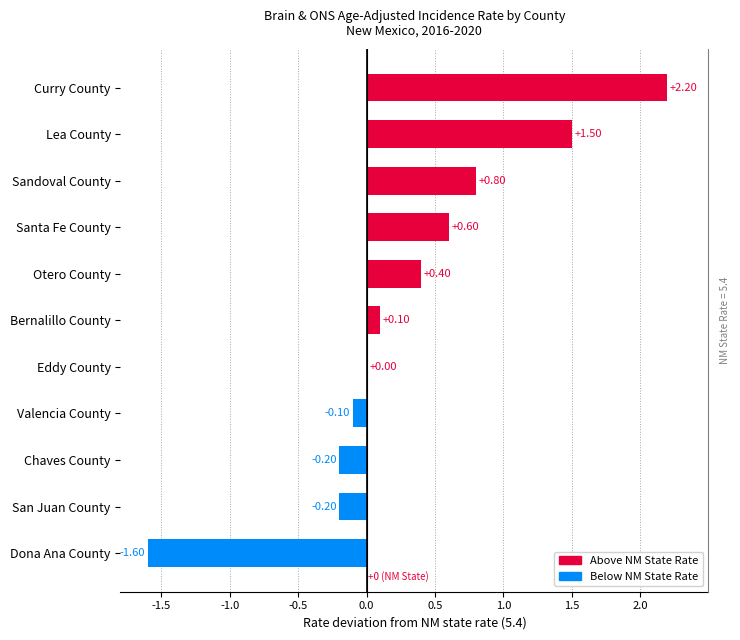

True or false: the data shows -0.2 at Valencia County.

False